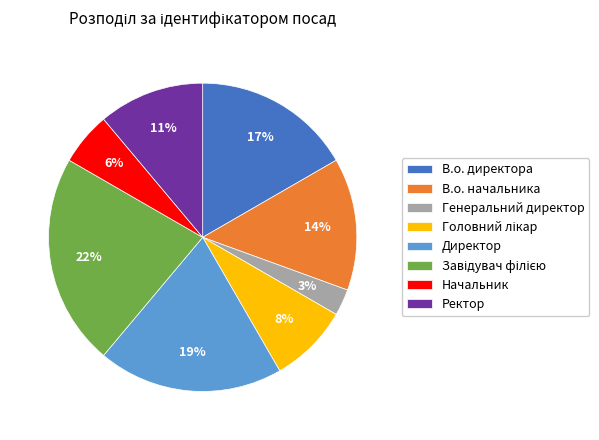

Does Директор represent more than half of the total?

No